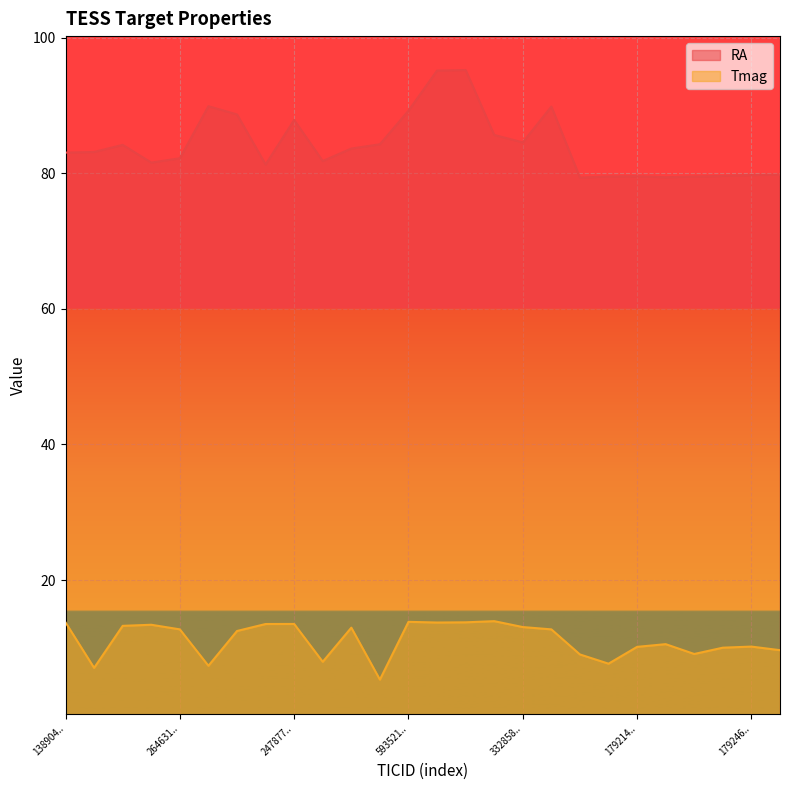

Which category has the lowest value across all series?

52593512